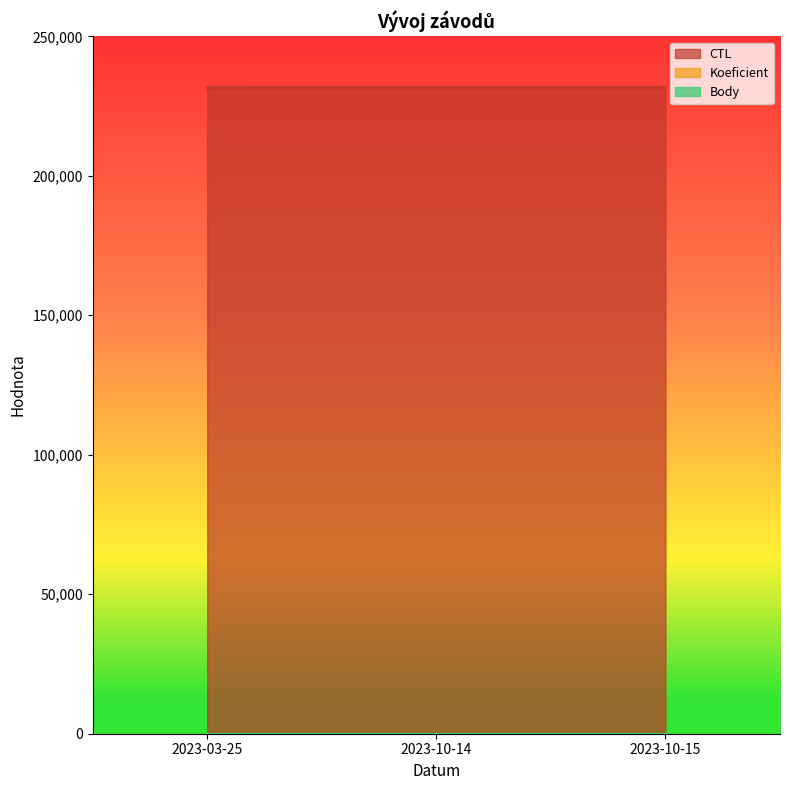

What position from the right is 2023-03-25?

3